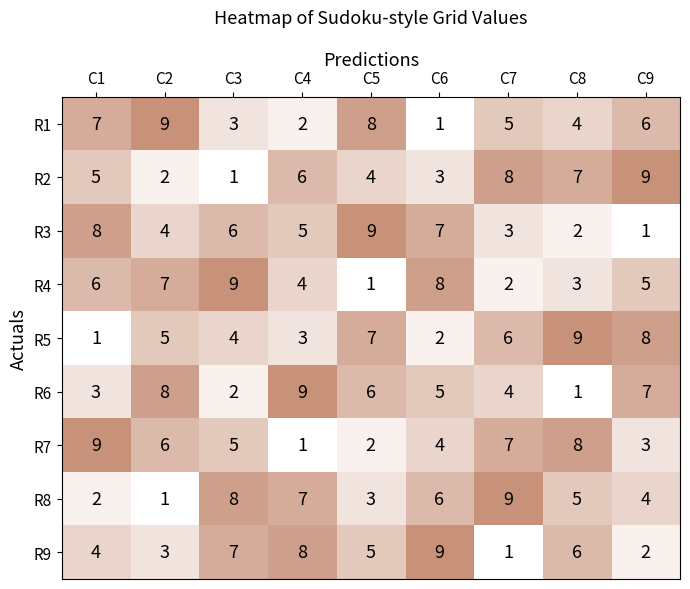

Between C2 and C6, which series saw the biggest shift?

R1